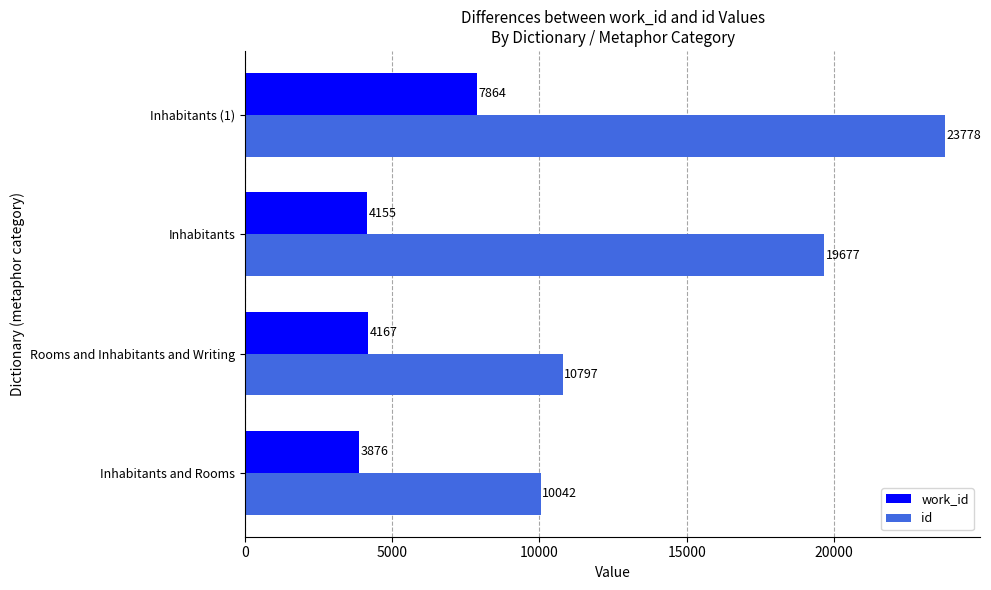

At how many categories does at least one series exceed 16522?

2